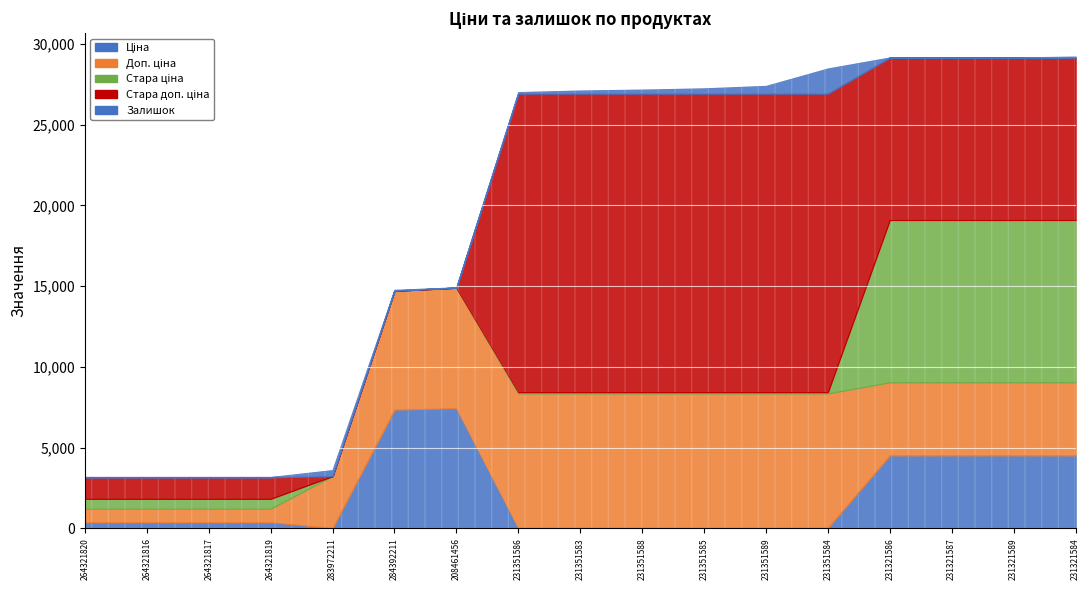

The value of Ціна at 231351584 is 37.0. True or false?

True